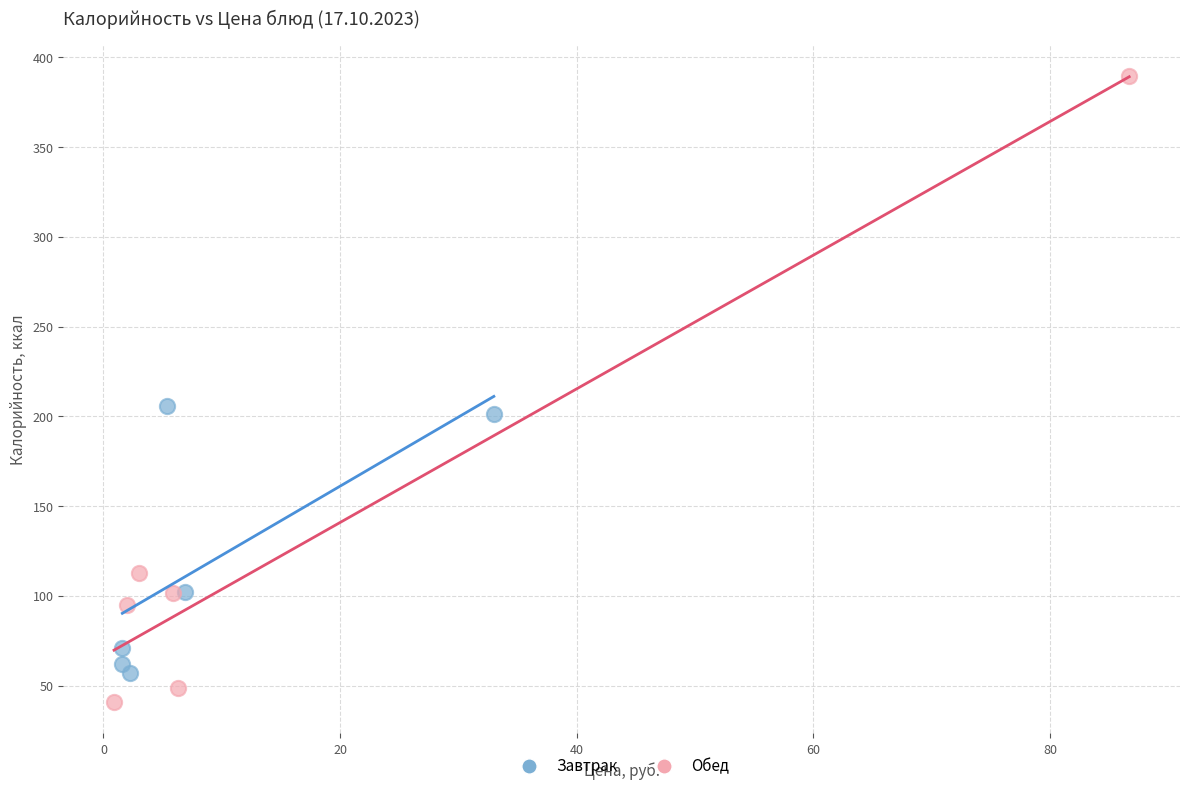

Which series contains the lowest Y value?

Обед